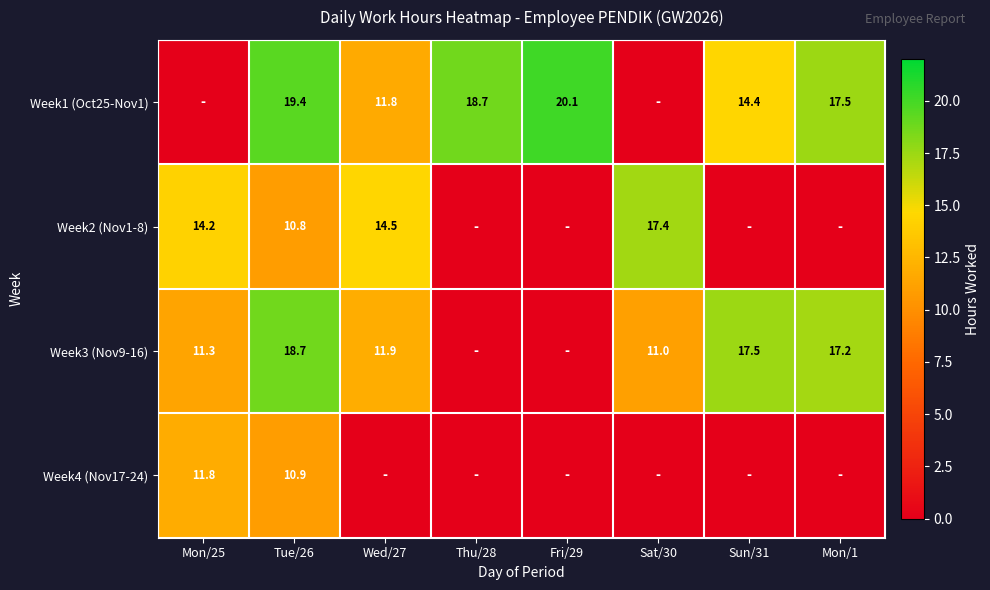

Is the value of Week2 (Nov1-8) at Sat/30 greater than the value of Week1 (Oct25-Nov1) at Tue/26?

No